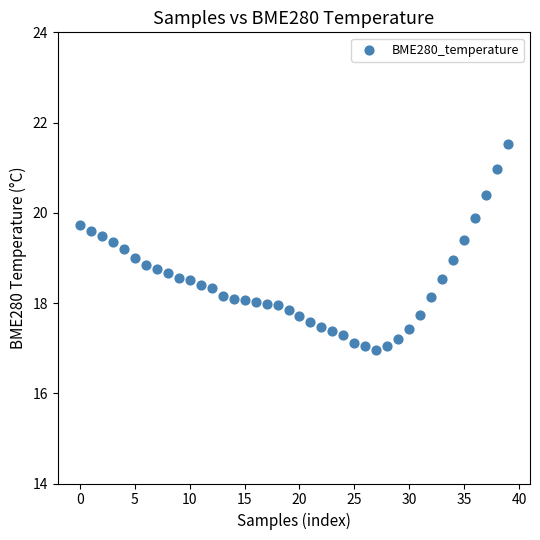

What is the range of Y values (max minus min)?

4.6